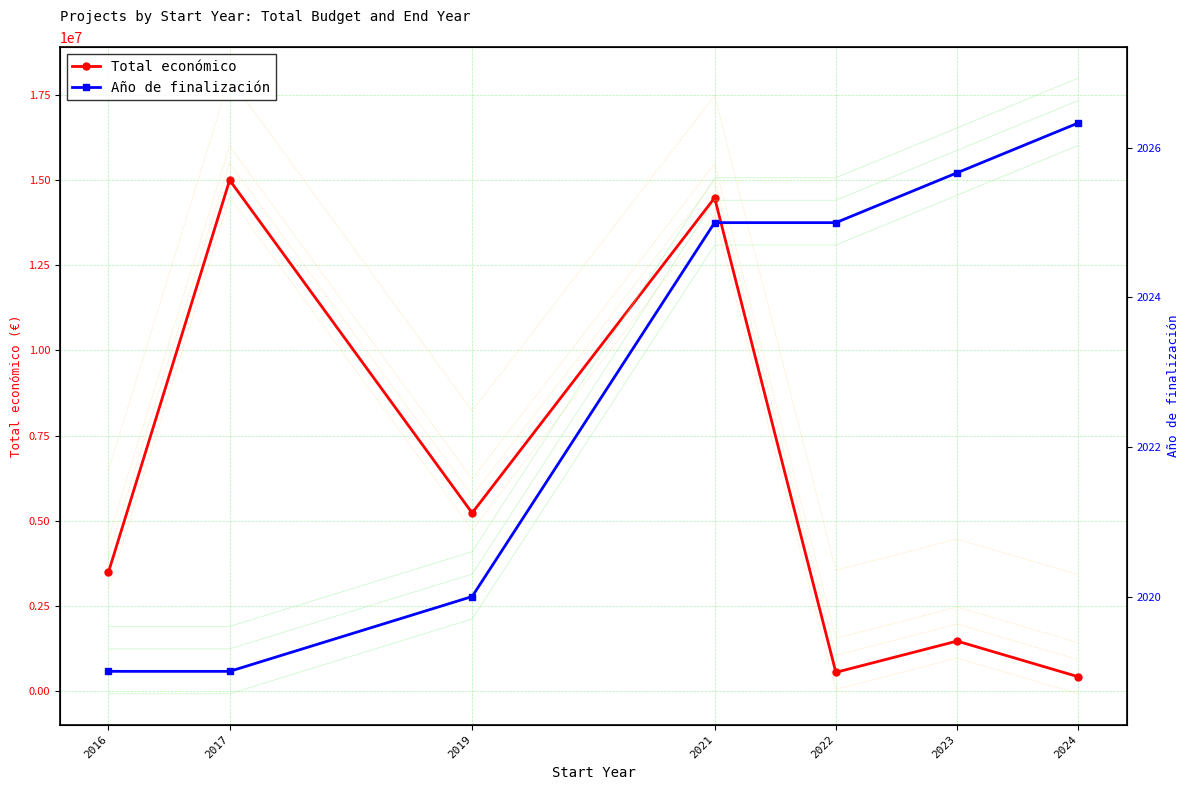

What is the smallest value displayed?

2019.0